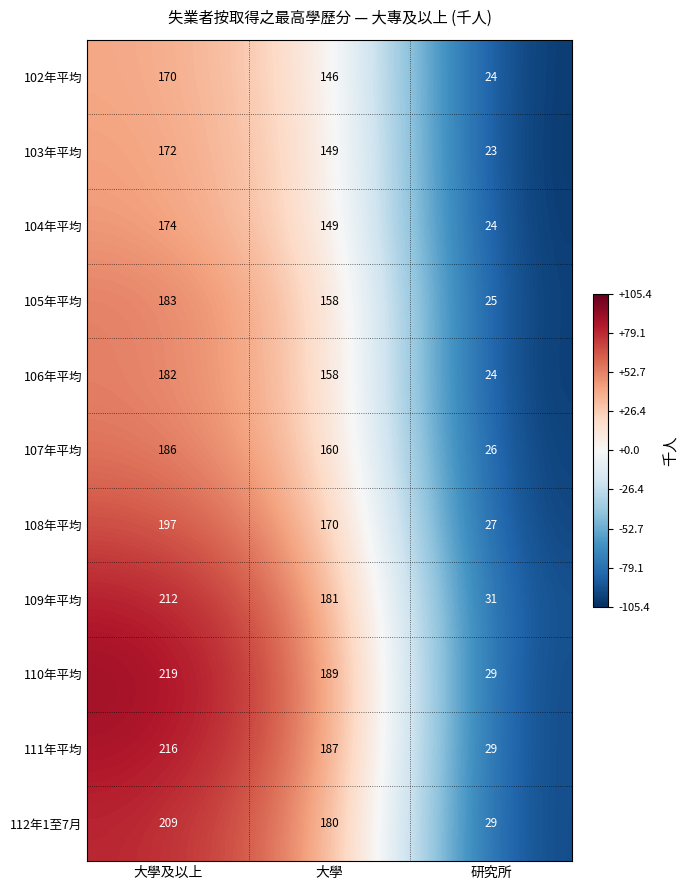

How many distinct data groups are displayed?

11